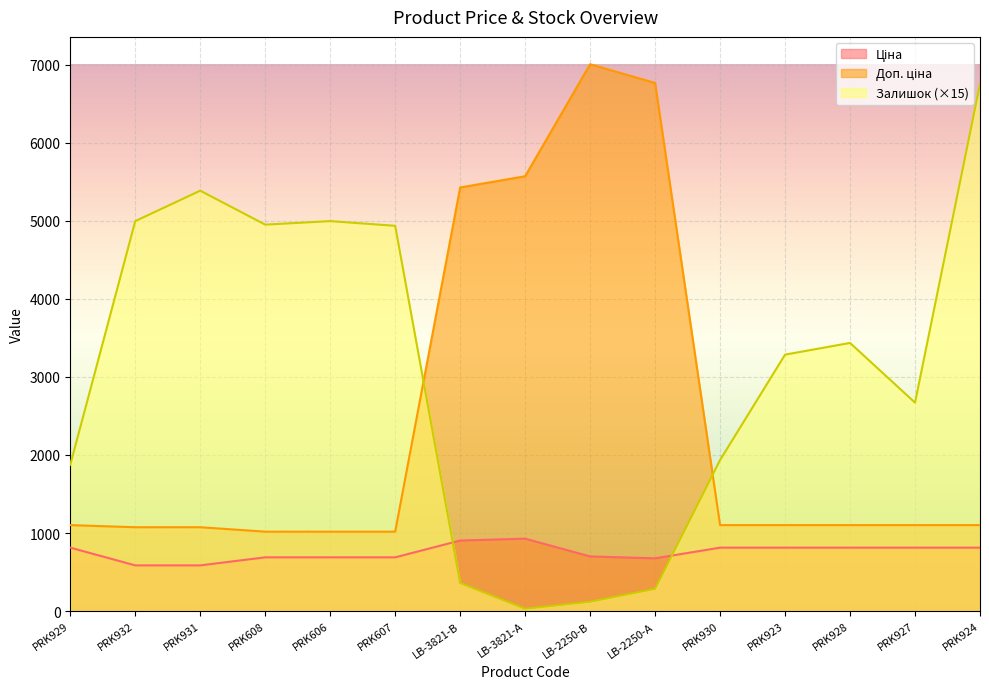

What is the total value across all series at PRK924?

8664.8